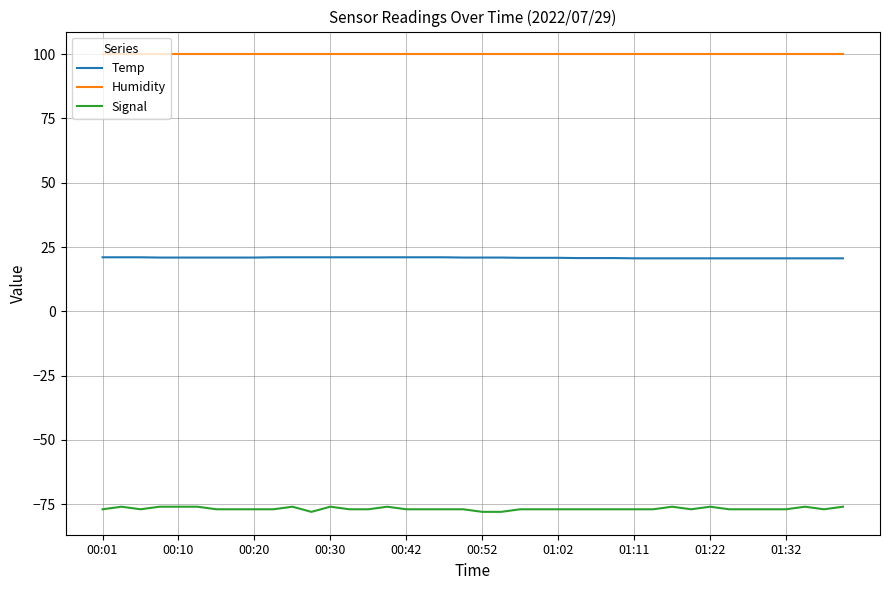

List the series in order of their overall mean, highest first.

Humidity, Temp, Signal